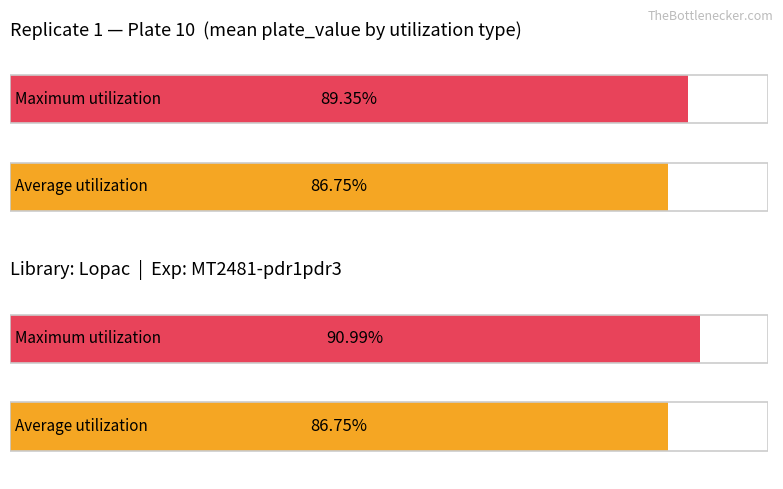

Which series has the largest total across all categories?

Maximum utilization